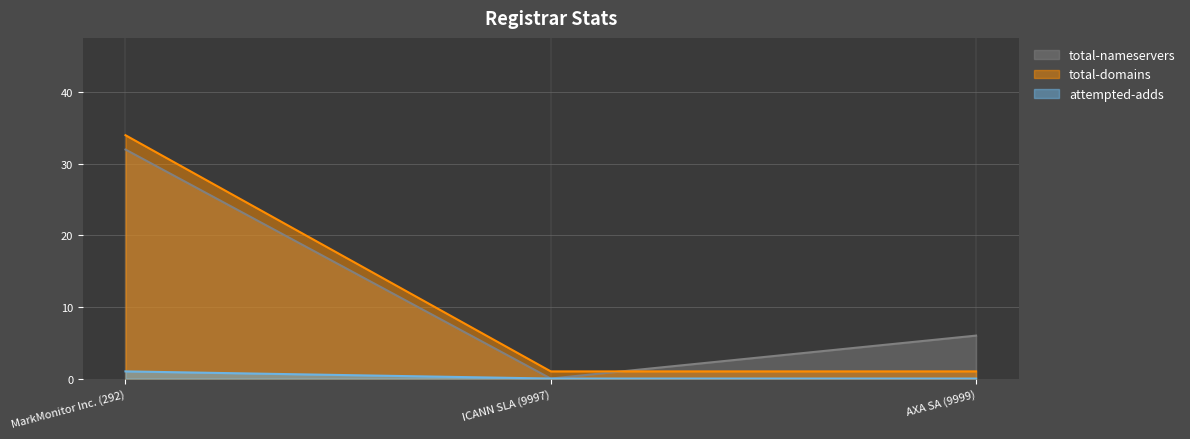

Count the number of data series in this chart.

3